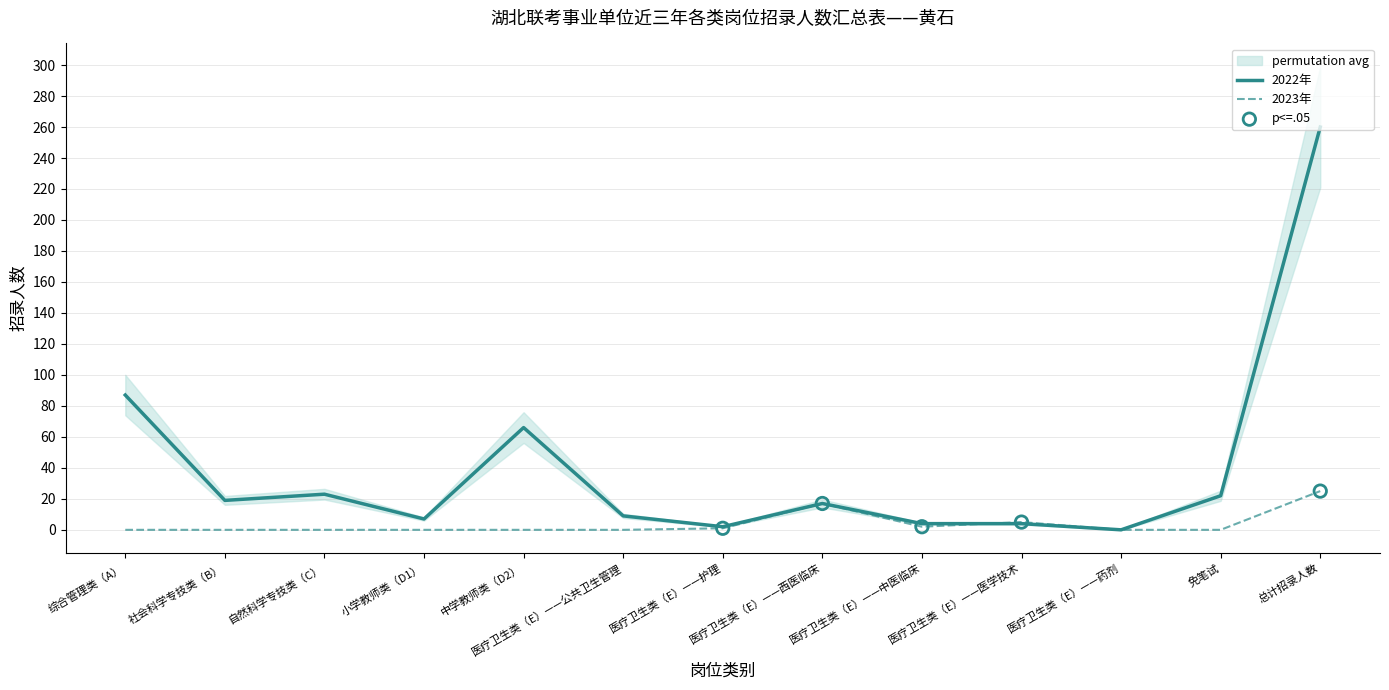

What are all the series names shown in the legend?

2022年, 2023年